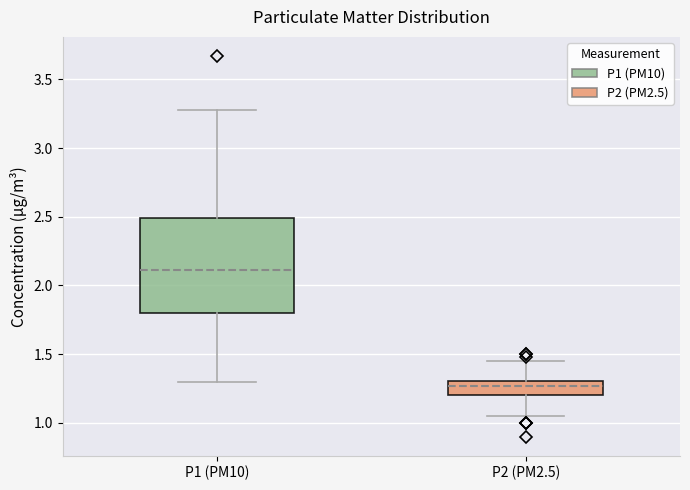

Reading left to right, read every box against the y-axis: the position of its median line, the range the box covers, and the ends of its whiskers. The values are not printed on the chart, so give them approximately, as read against the axis.

P1 (PM10): median 2.10, box 1.80 to 2.50, whiskers 1.30 to 3.30
P2 (PM2.5): median 1.25, box 1.20 to 1.30, whiskers 1.05 to 1.45